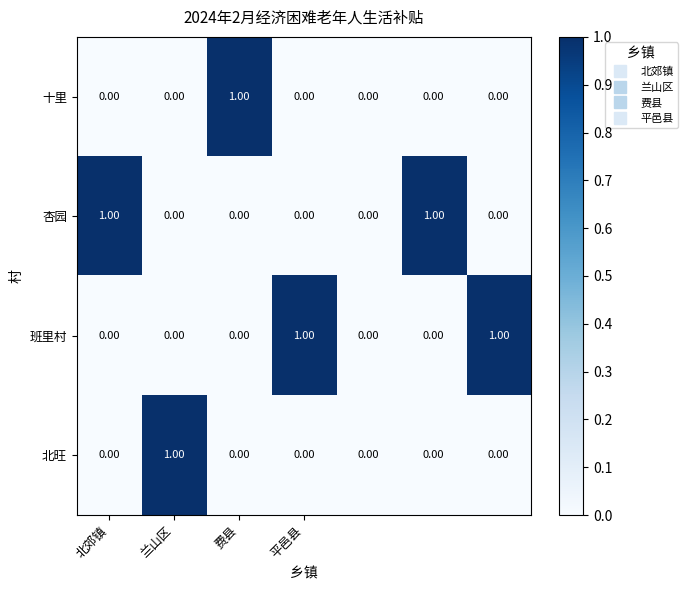

How many data points does each series have?

7